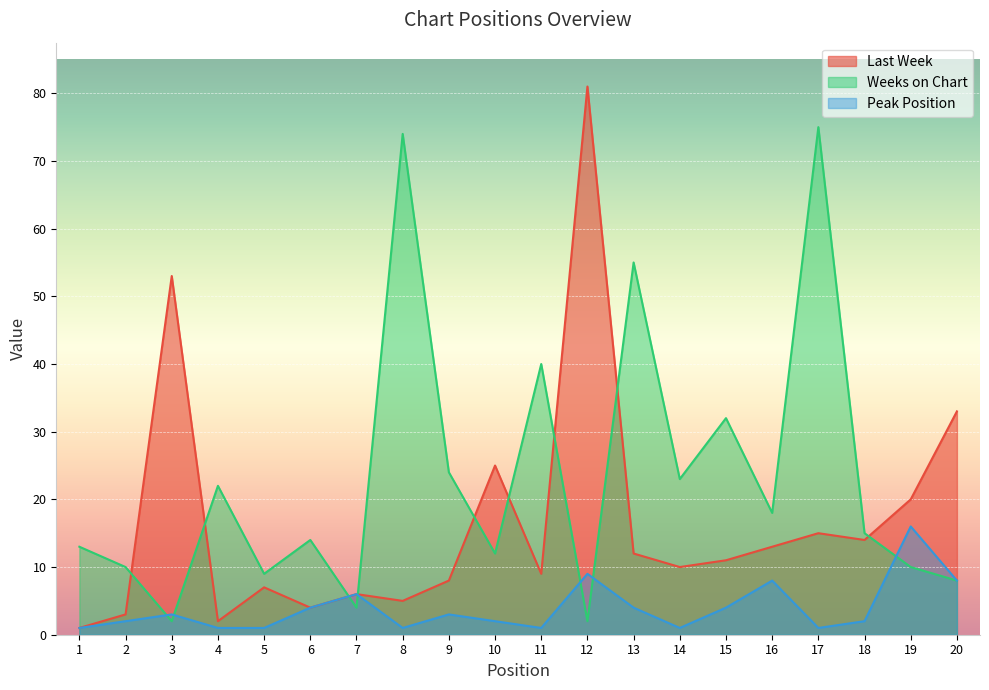

How many data points in Last Week are less than 11?

10